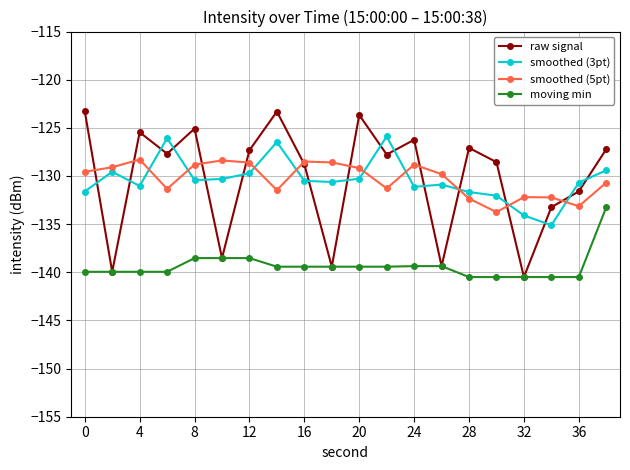

True or false: smoothed (3pt) has more than 1 points higher than both neighbors.

True